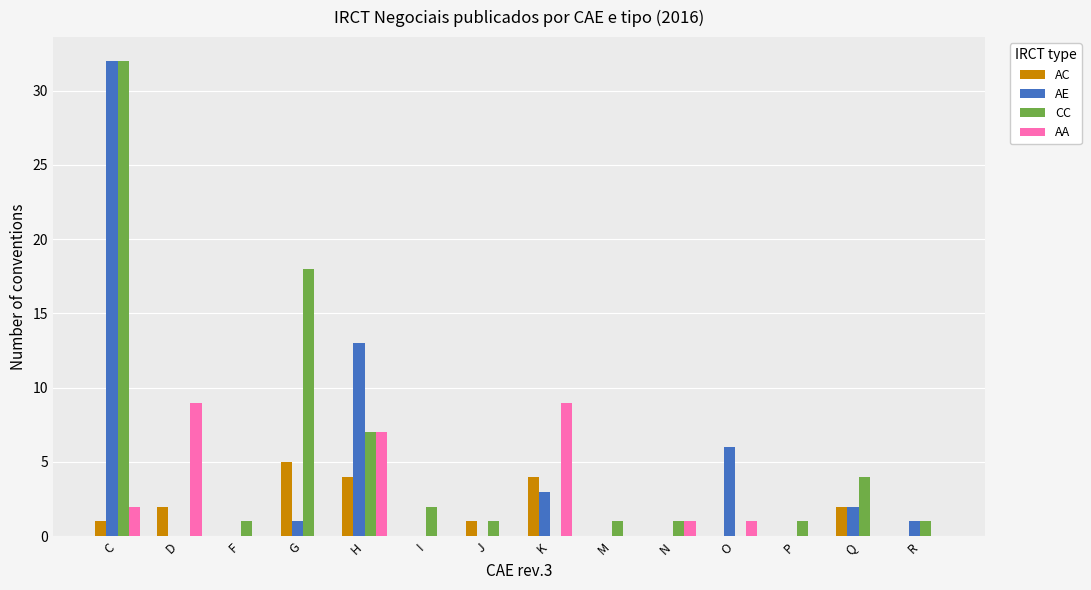

Where is AE nearest to the value 16?

H